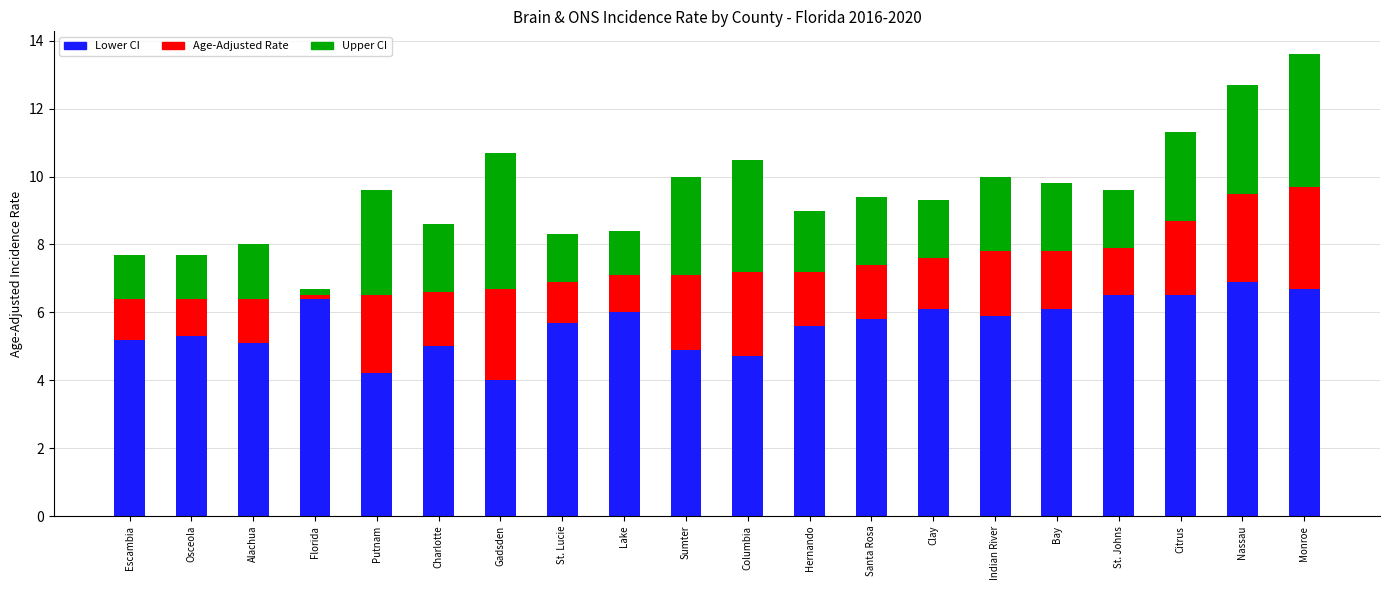

At which category is the sum across all series the highest?

Monroe